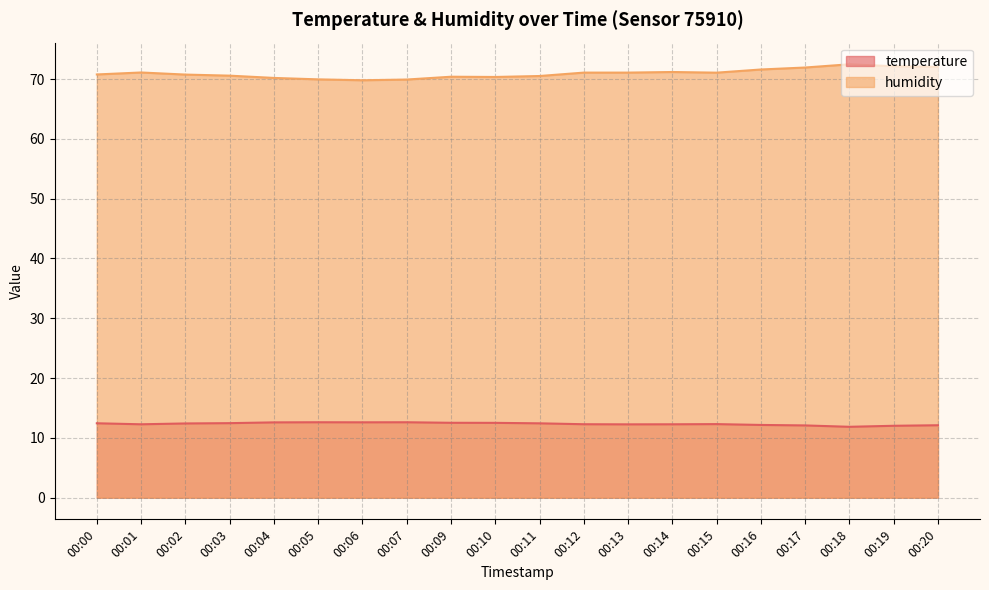

What is the lowest value of the temperature series?

11.8